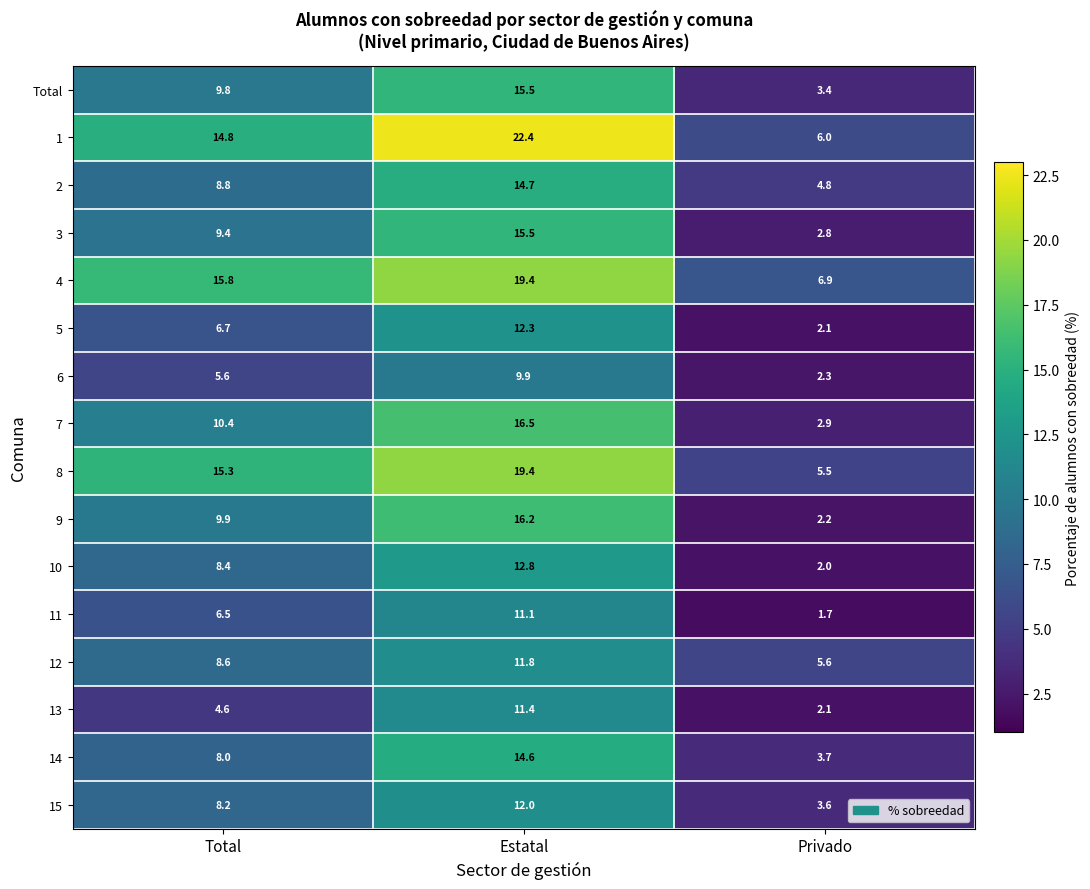

What is the spread (max minus min) of values at Estatal?

12.5